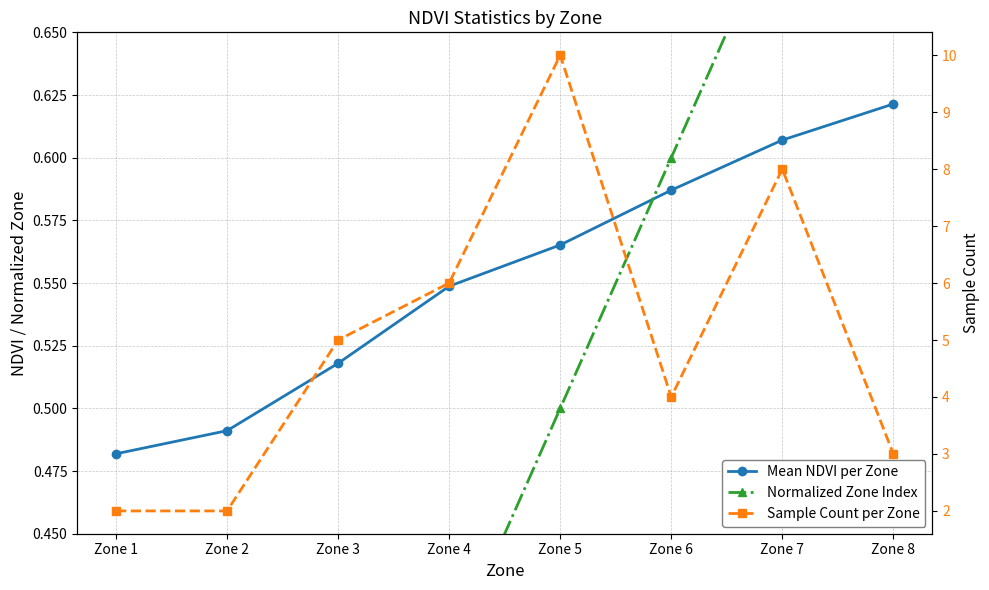

At how many categories does at least one series exceed 5?

3